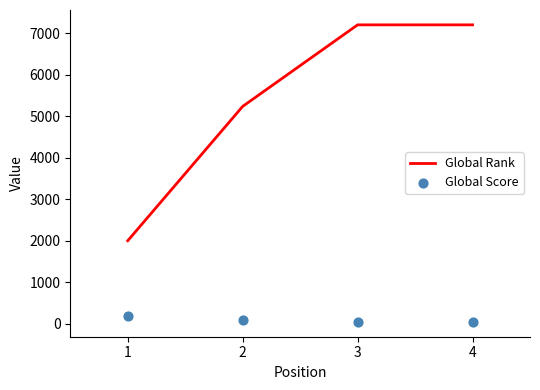

At how many categories does at least one series exceed 3527?

3